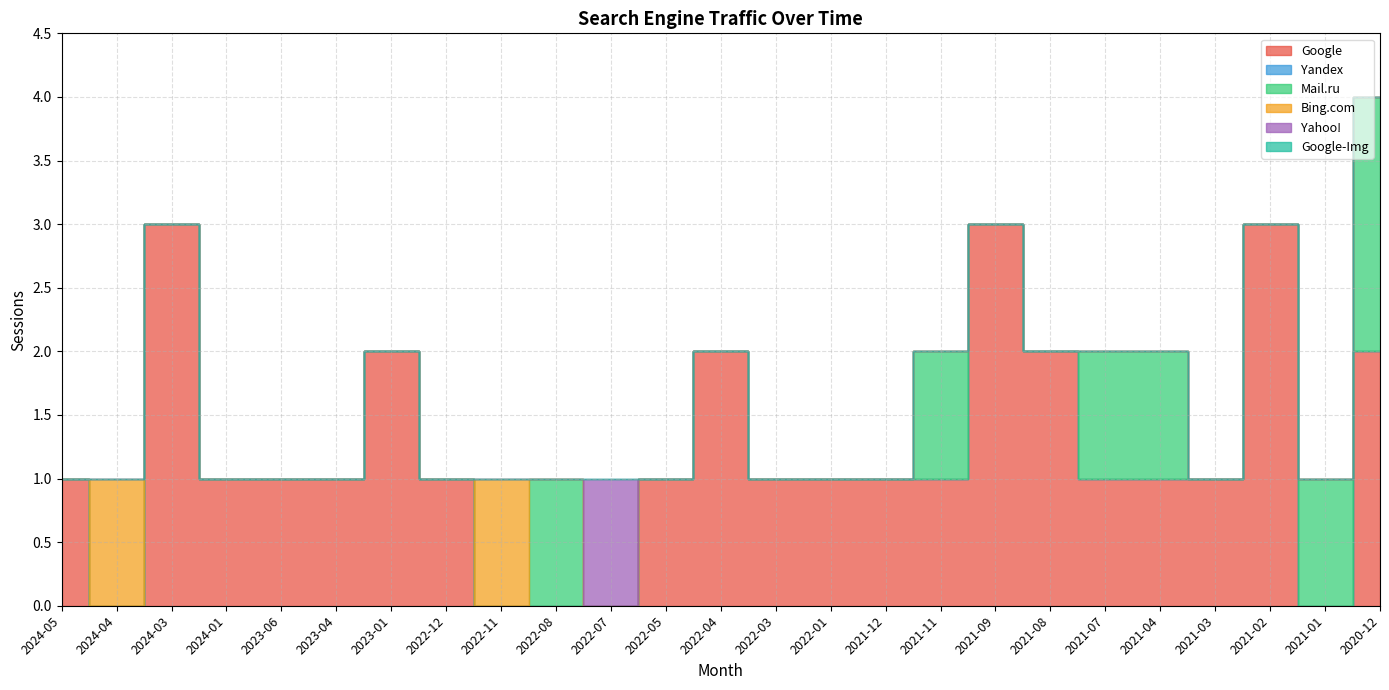

The value of Bing.com at 2020-12 is -1. True or false?

False